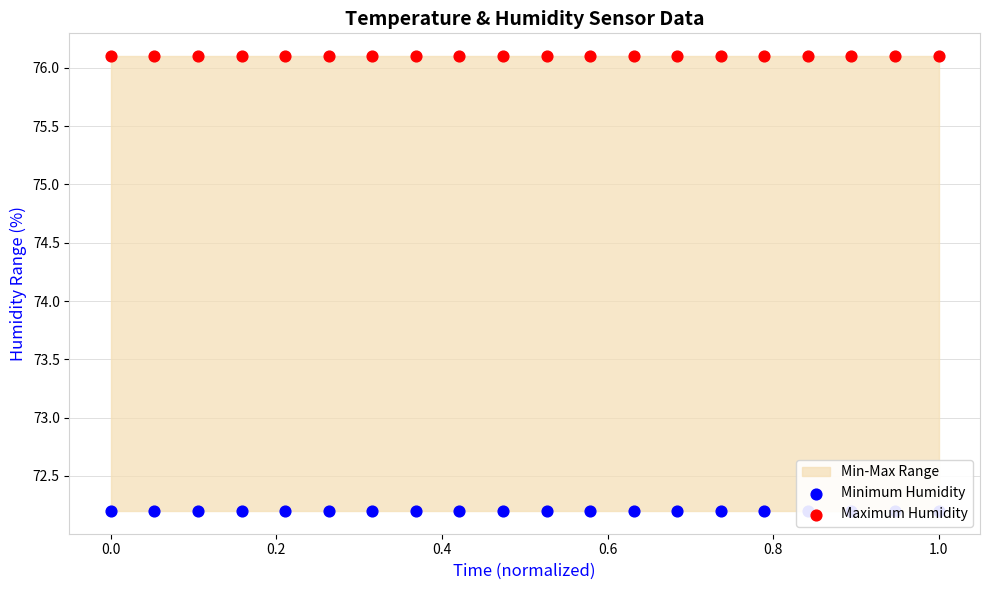

Is the value of Maximum Humidity at 12 greater than the value of Minimum Humidity at 10?

Yes